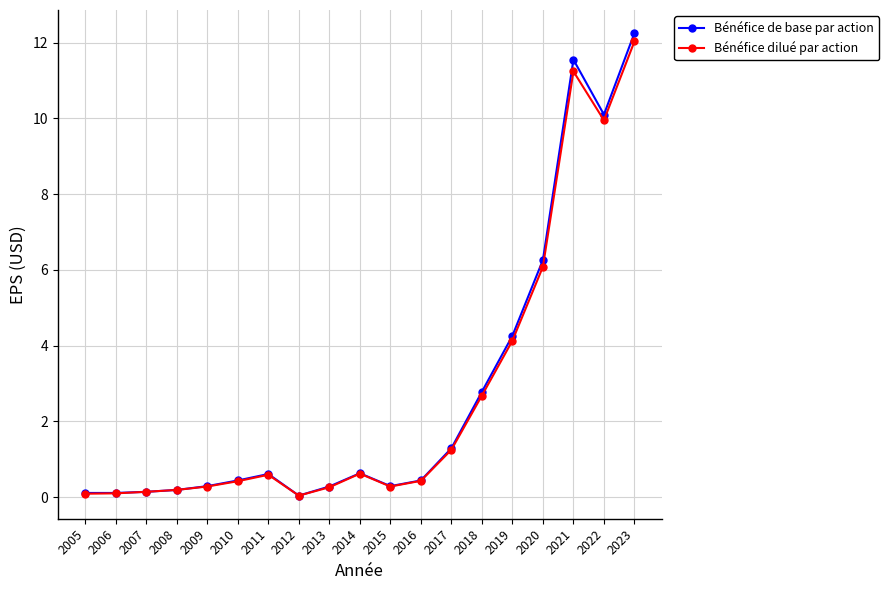

At how many categories does at least one series exceed 3?

5